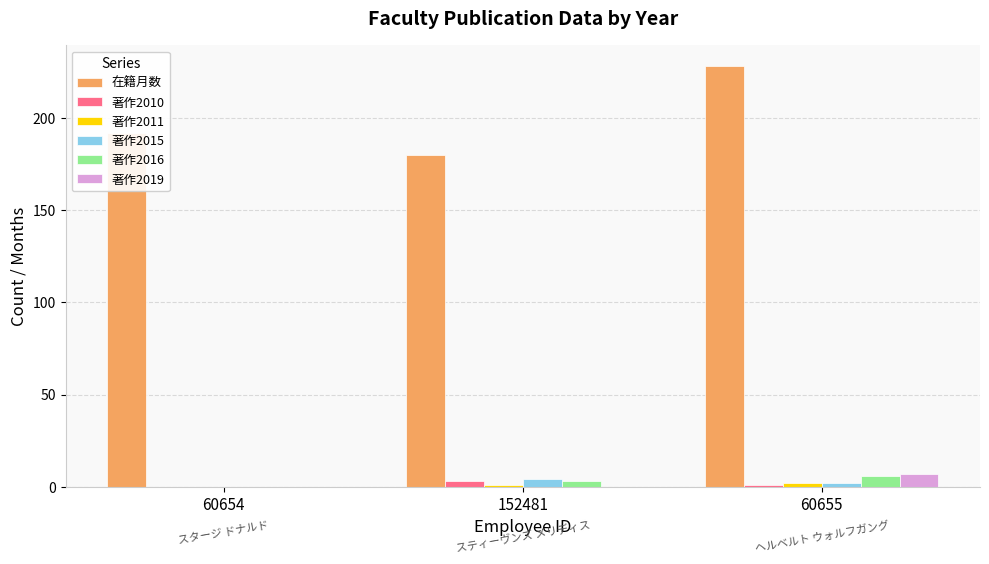

Read the 著作2010 value at 152481.

3